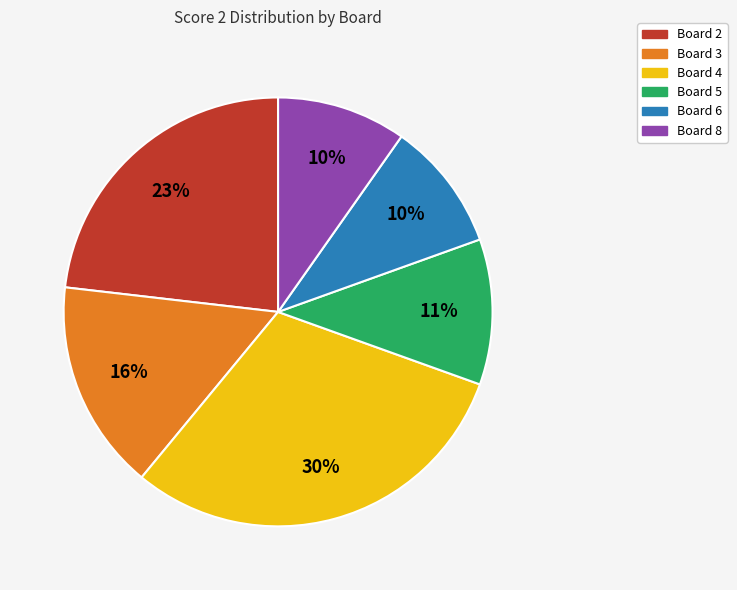

Do Board 8 and Board 4 together represent more than half of the pie?

No